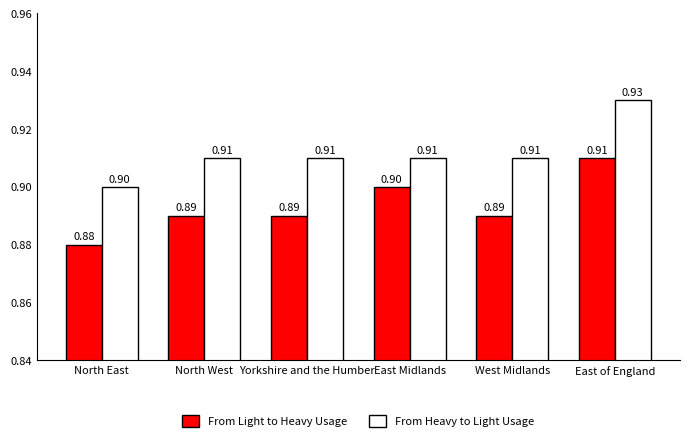

The From Light to Heavy Usage series shows 1.3 at East of England. True or false?

False